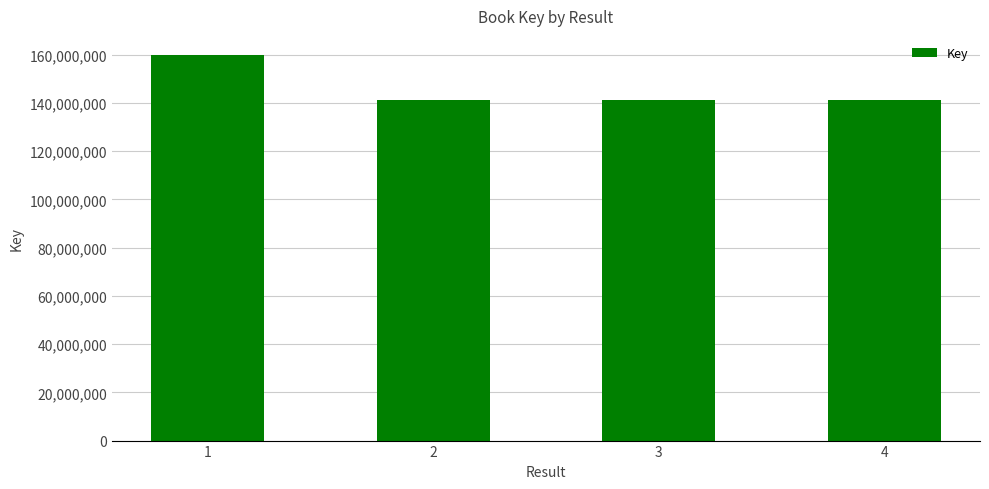

What is the greatest value displayed?

159752425